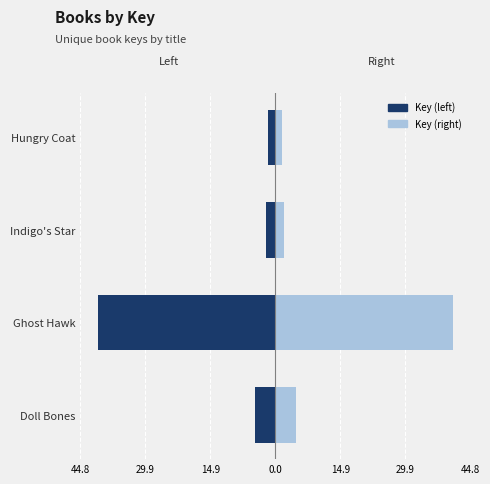

What is the difference between the highest and lowest values at Ghost Hawk?

81.5